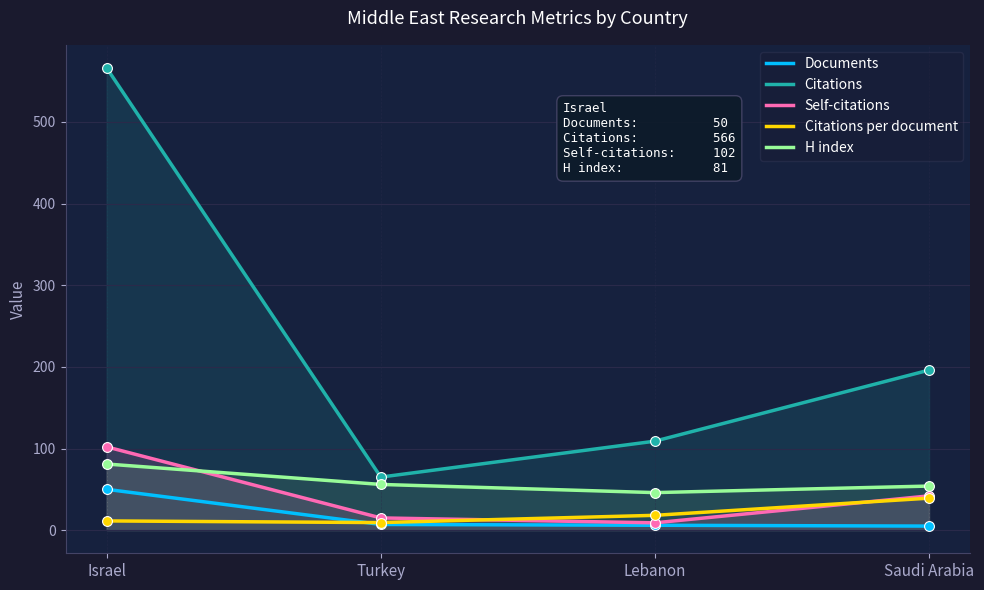

Which series has the largest total across all categories?

Citations